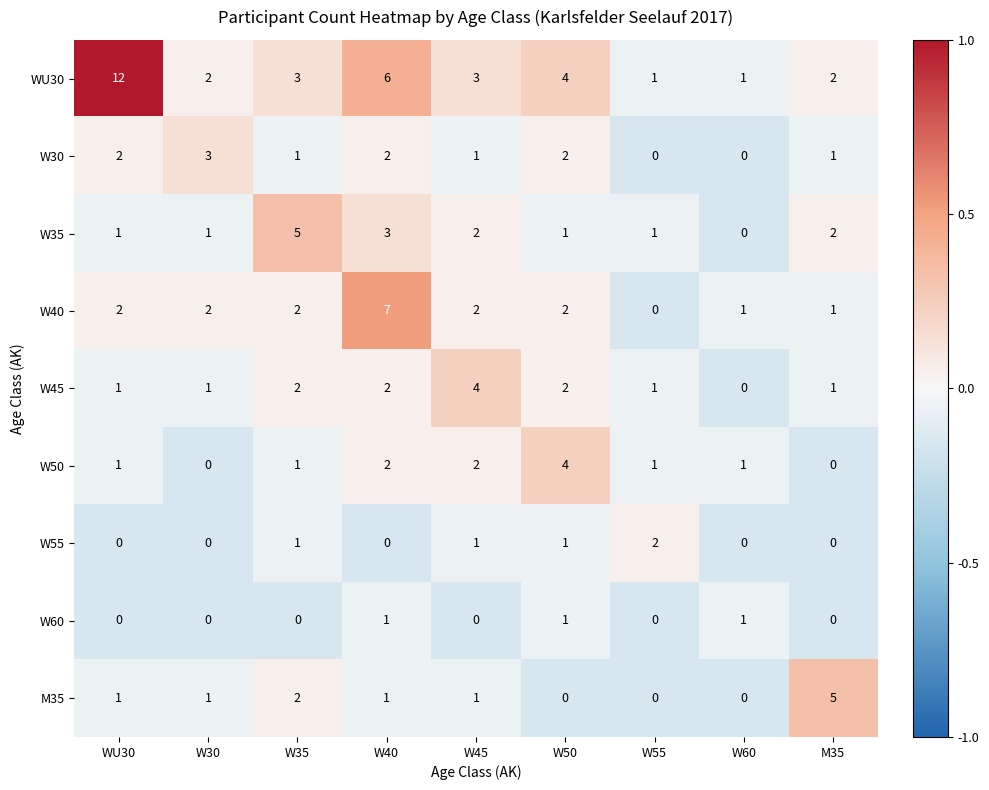

What is the difference between the maximum and minimum values in the W50 series?

4